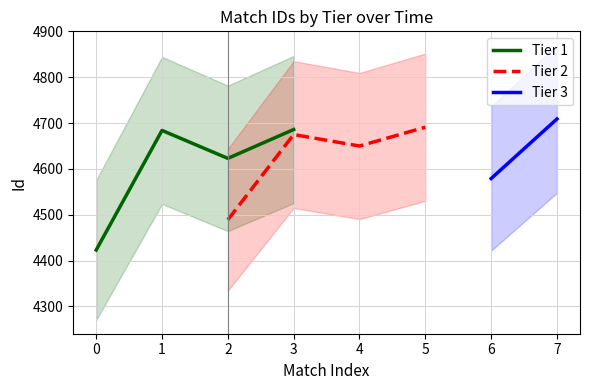

What is the value of the Tier 1 point at the 3rd from the left?

4623